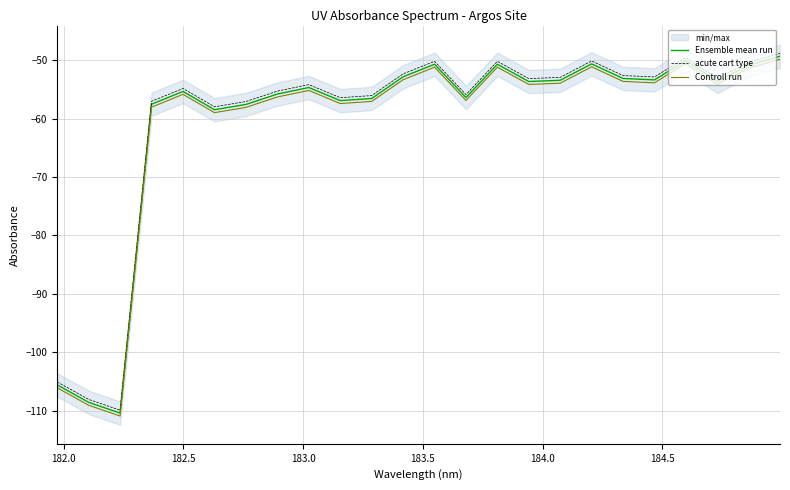

Which series has the largest total across all categories?

acute cart type